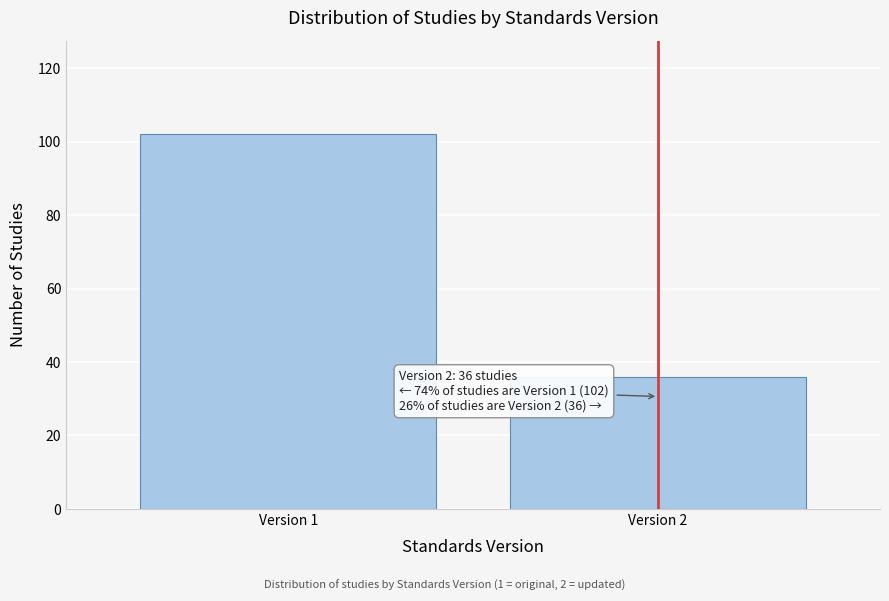

Reading right to left, extract all data points from this chart.

Version 2=36	Version 1=102